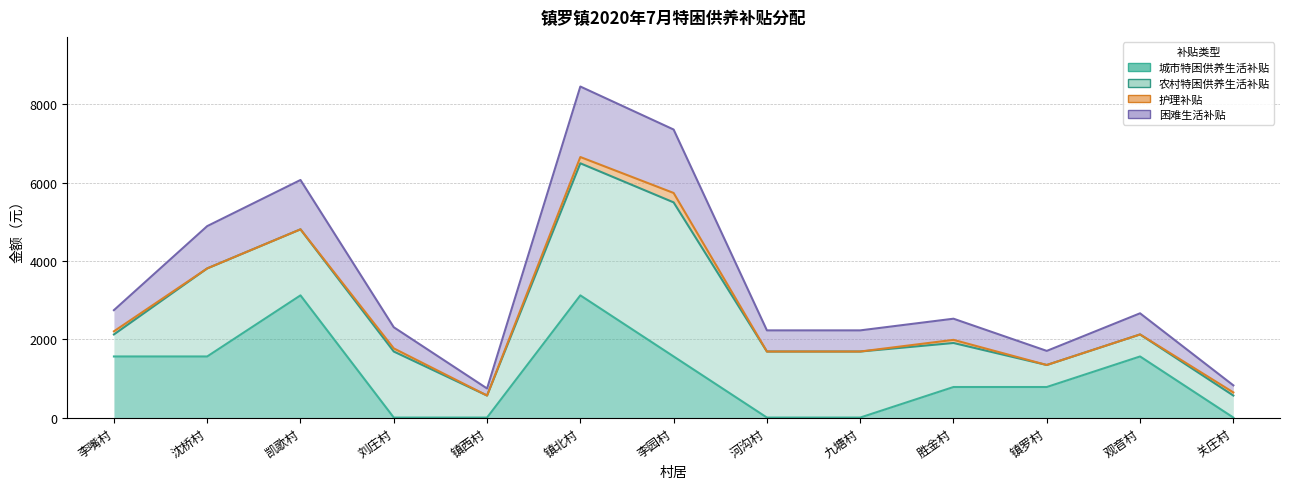

What position from the right is 胜金村?

4